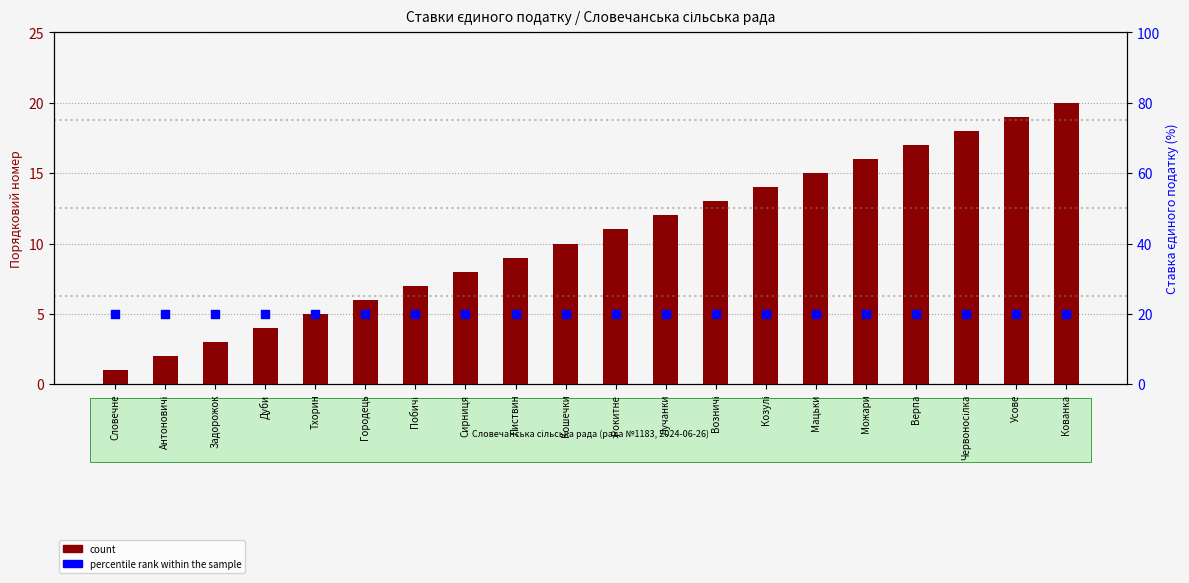

Which series contains the highest Y value?

count